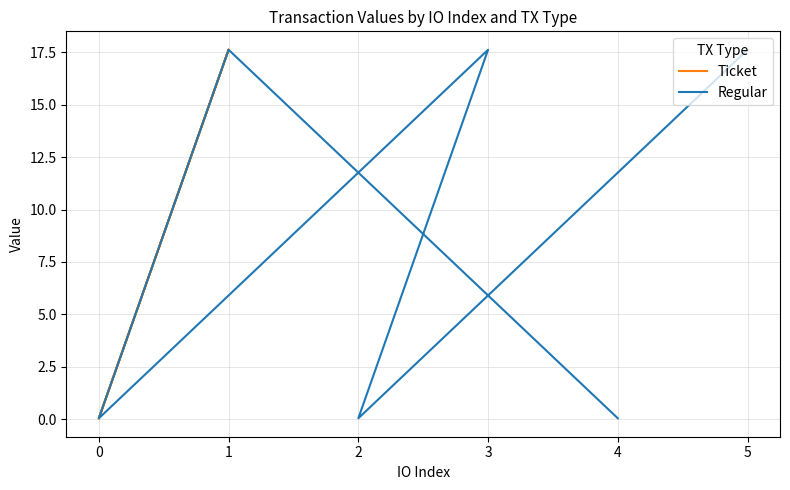

How many intersections are there between Ticket and Regular?

2